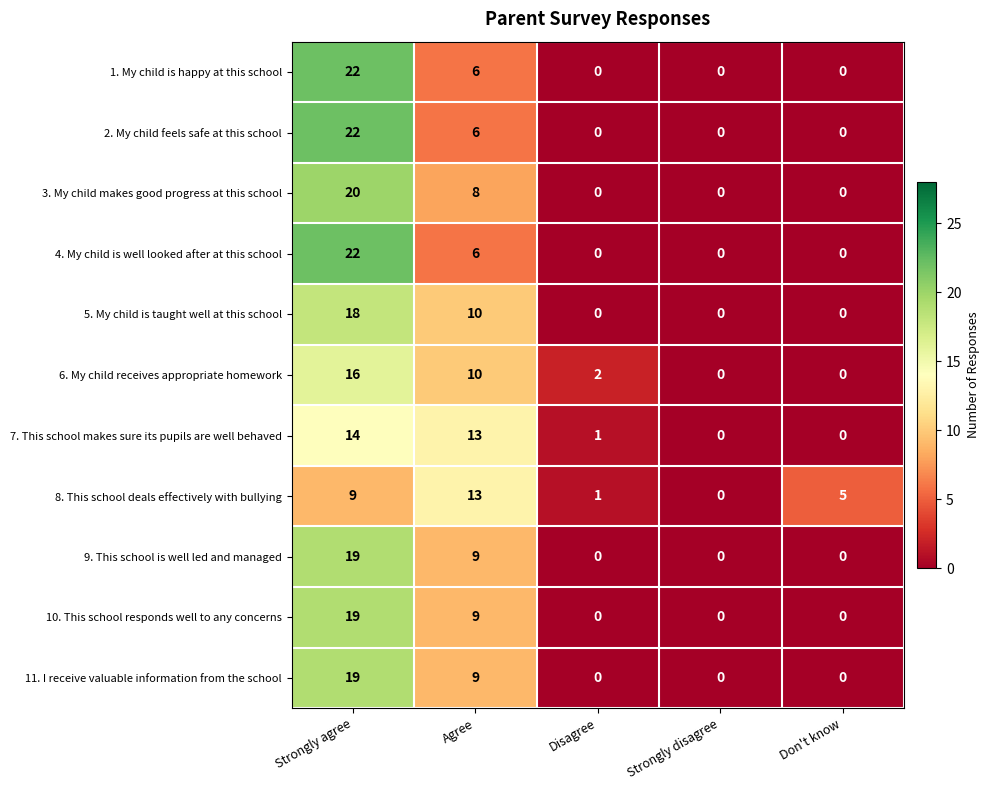

Is the value of 8. This school deals effectively with bullying at Don't know greater than the value of 11. I receive valuable information from the school at Don't know?

Yes